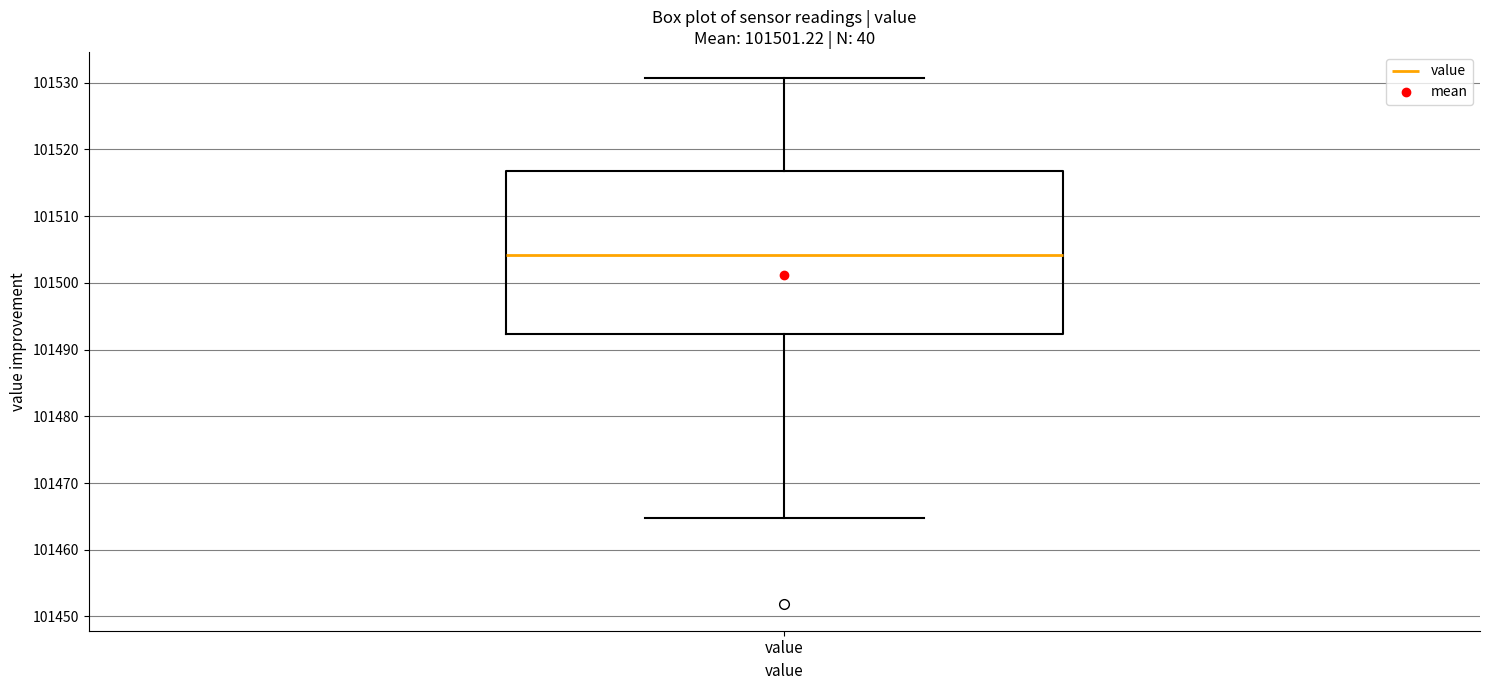

Transcribe this box plot: give where the median line is, the range the box spans, and where the two whiskers end, as read against the y-axis. The values are not printed on the chart, so give them approximately, as read against the axis.

median 101504, box 101492 to 101517, whiskers 101465 to 101531